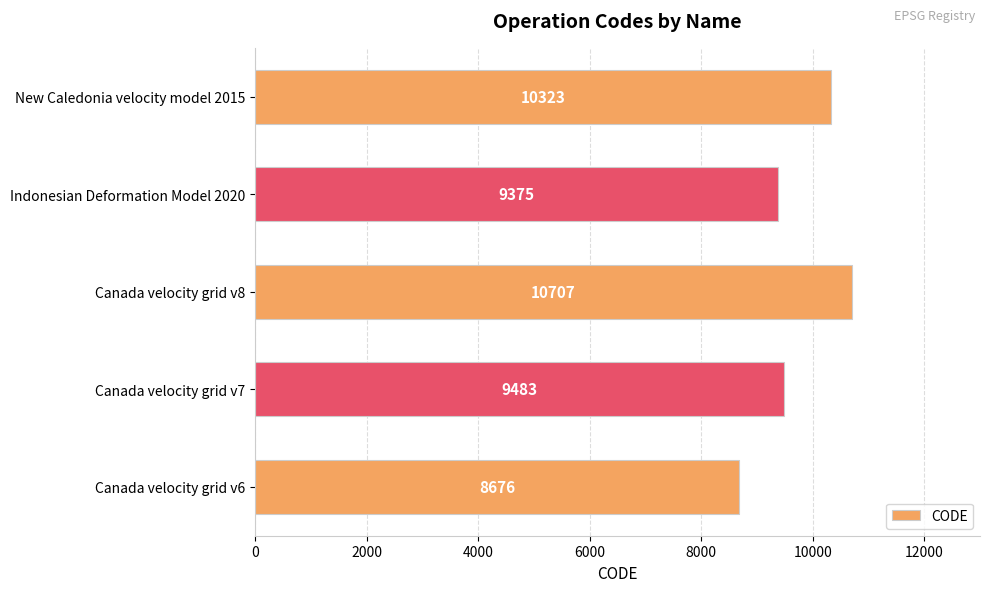

List the labels in order of value, largest first.

Canada velocity grid v8, New Caledonia velocity model 2015, Canada velocity grid v7, Indonesian Deformation Model 2020, Canada velocity grid v6